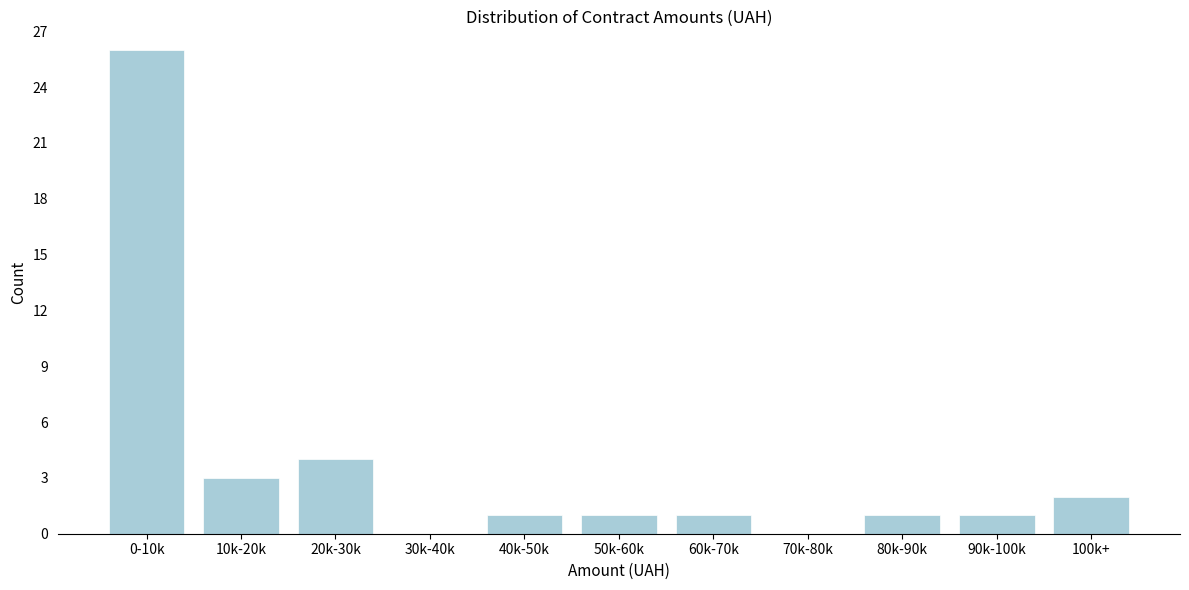

Reading right to left, what are all the values shown in this chart?

100k+=2	90k-100k=1	80k-90k=1	70k-80k=0	60k-70k=1	50k-60k=1	40k-50k=1	30k-40k=0	20k-30k=4	10k-20k=3	0-10k=26